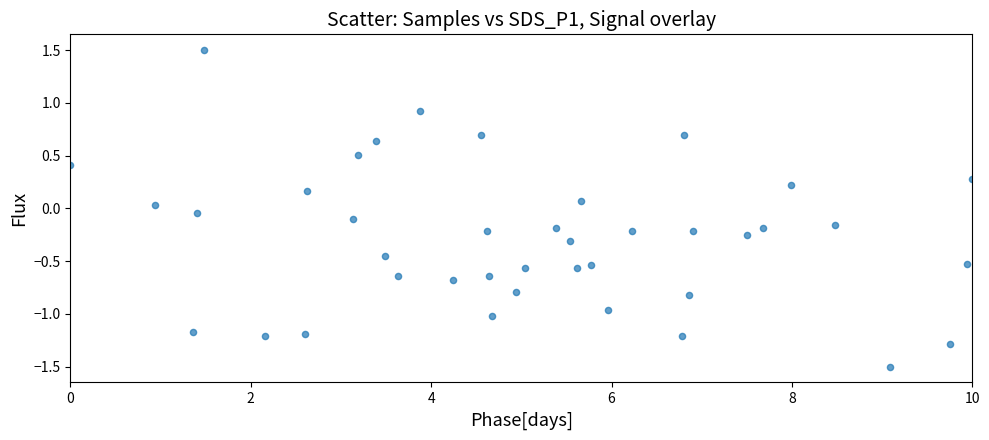

What is the range of Y values (max minus min)?

3.0